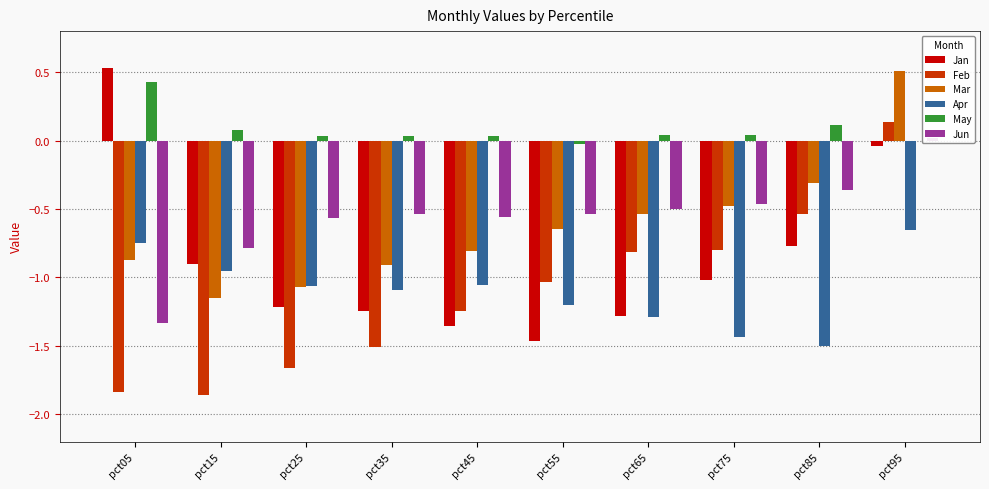

The May series shows 0.2 at pct05. True or false?

False